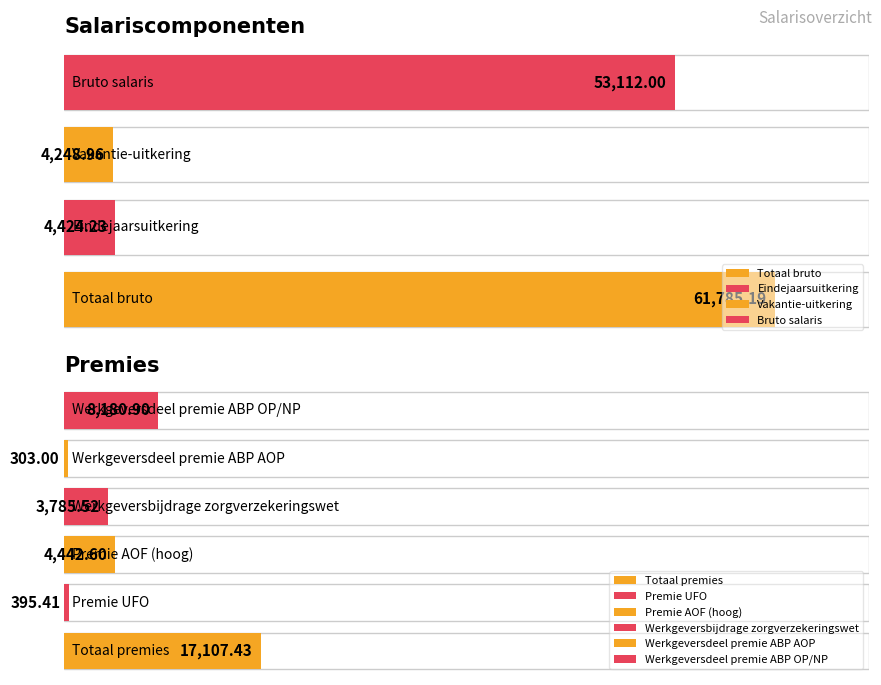

Reading right to left, extract all data points from this chart.

Totaal premies=17107.4	Premie UFO=395.4	Premie AOF (hoog)=4442.6	Werkgeversbijdrage zorgverzekeringswet=3785.5	Werkgeversdeel premie ABP AOP=303.0	Werkgeversdeel premie ABP OP/NP=8180.9	Totaal bruto=61785.2	Eindejaarsuitkering=4424.2	Vakantie-uitkering=4249.0	Bruto salaris=53112.0